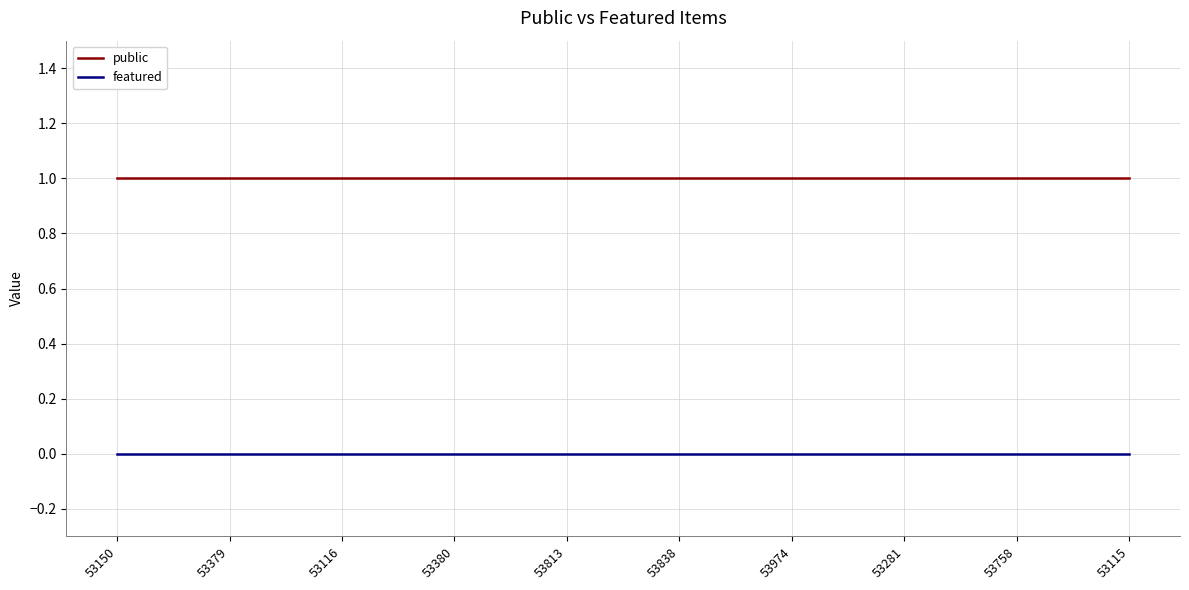

The value of featured at 53379 is 0. True or false?

True